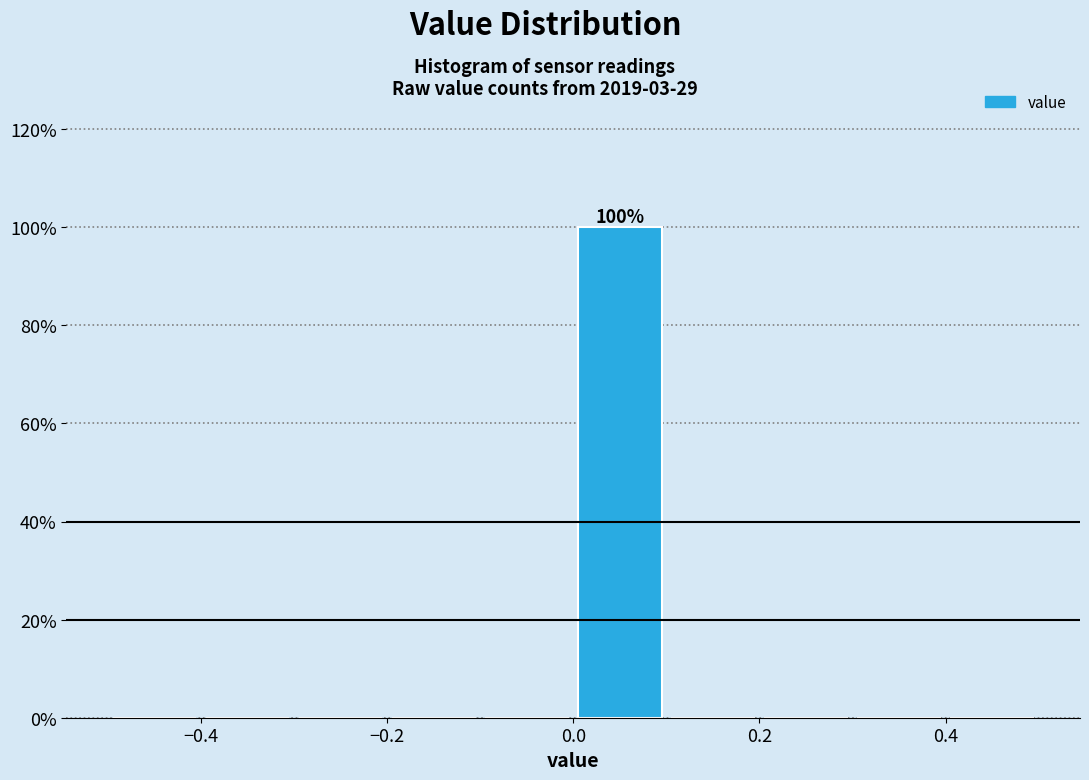

Which range on the x-axis has the tallest bar?

0.0 to 0.1